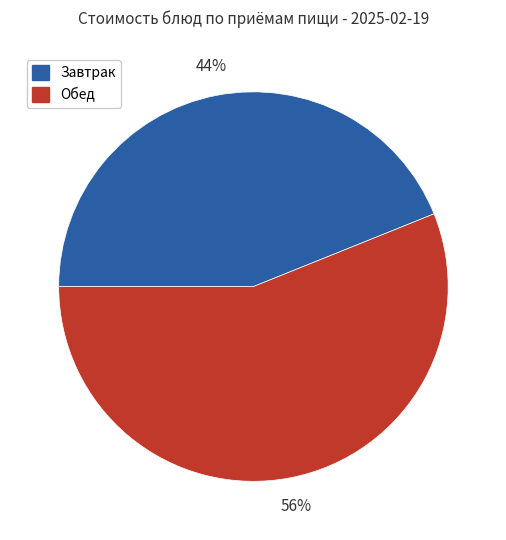

What is the ratio of the value at Завтрак to the value at Обед?

0.8